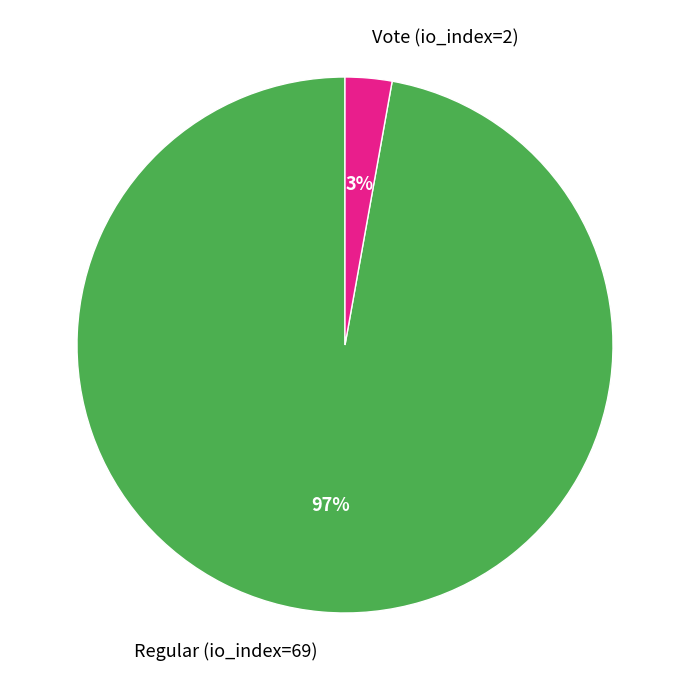

What percentage is the Regular (io_index=69) slice, to the nearest percent?

97%